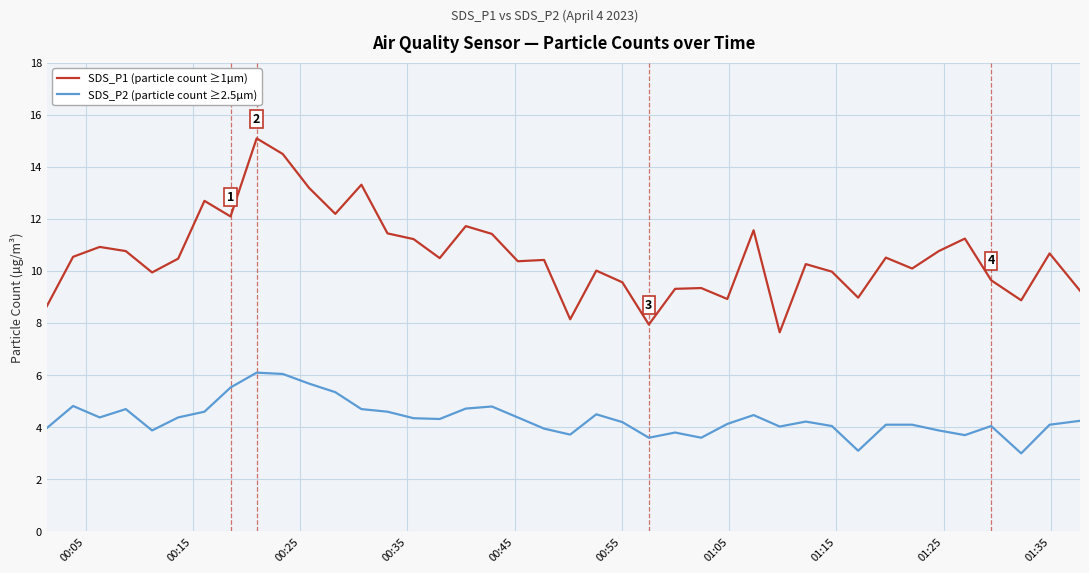

True or false: SDS_P2 (particle count ≥2.5µm) and SDS_P1 (particle count ≥1µm) intersect in this chart.

False